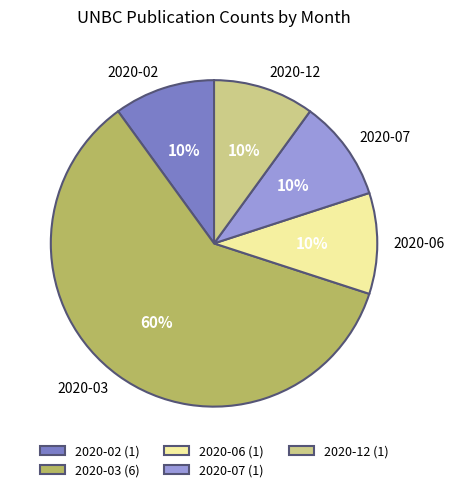

To the nearest percent, what portion does 2020-03 represent?

60%